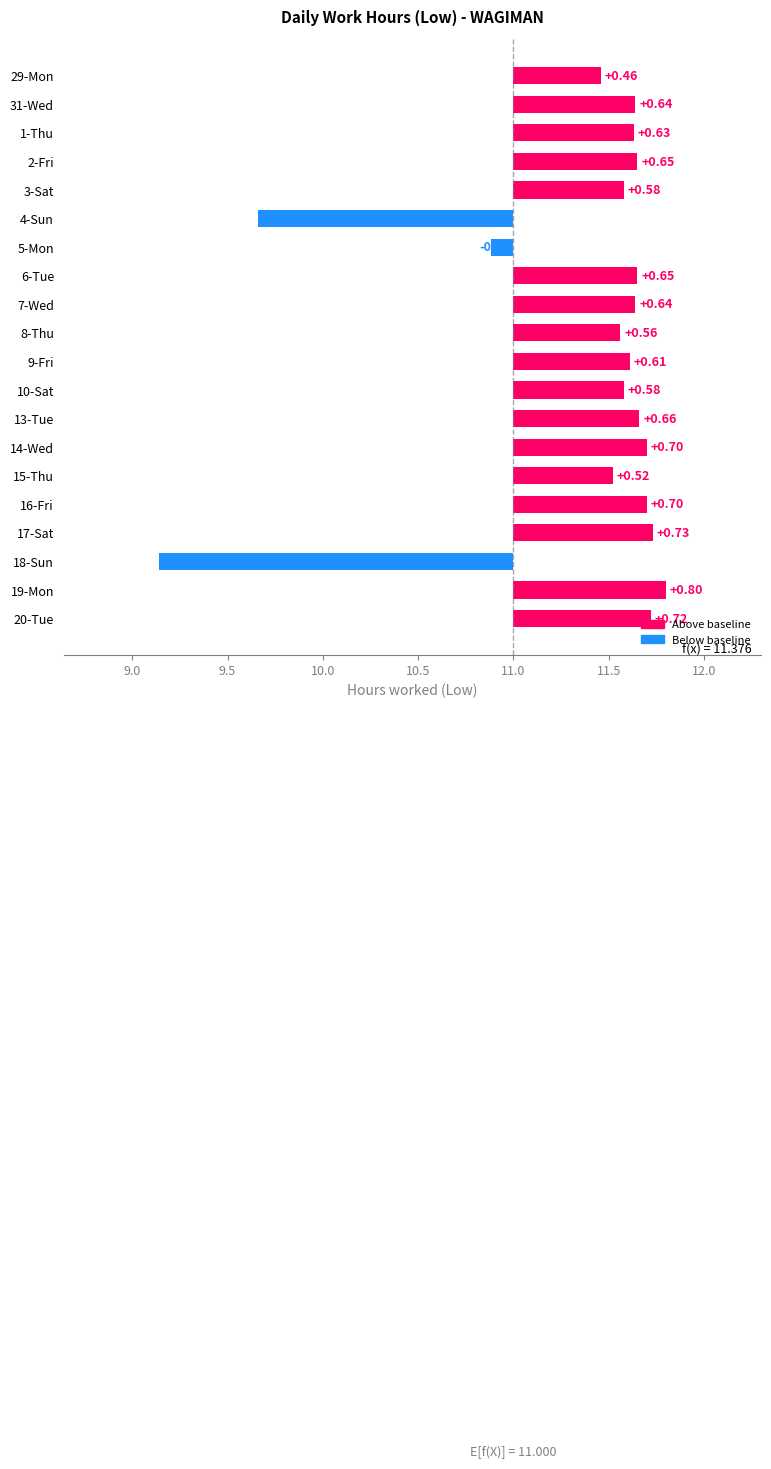

What value does the data have at 5-Mon?

-0.1